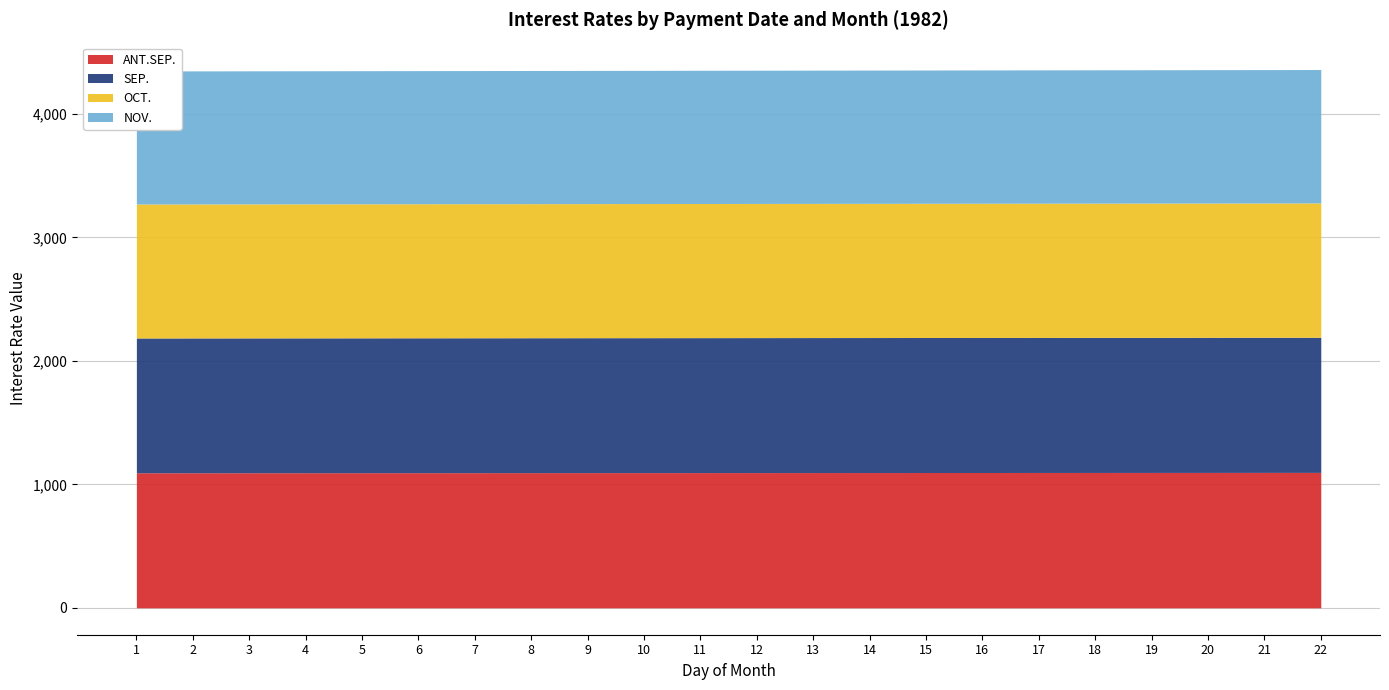

How many values in the NOV. series are below 1079?

11